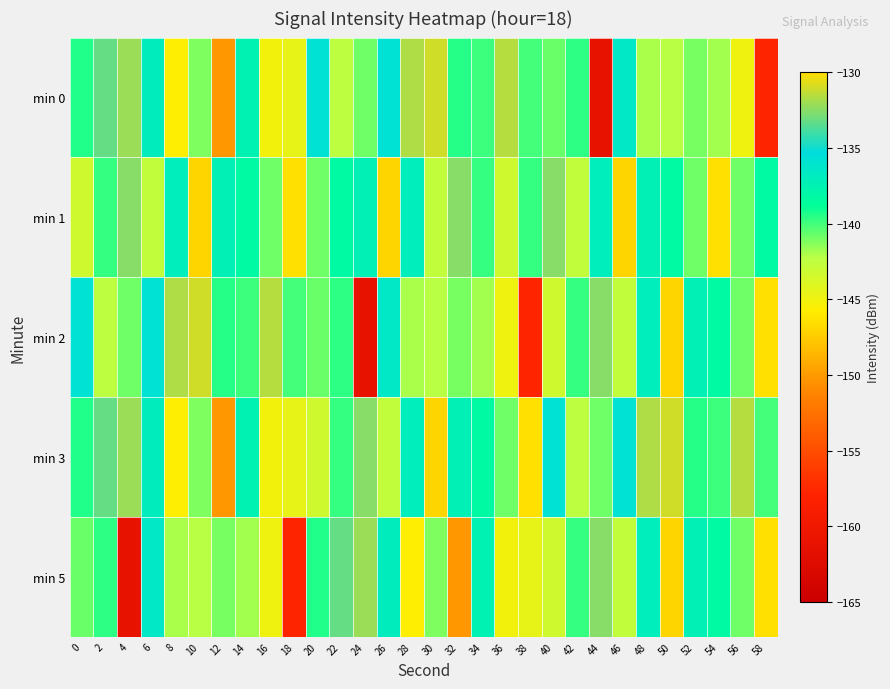

Rank the series by their maximum value, from lowest to highest.

min 1, min 5, min 0, min 2, min 3